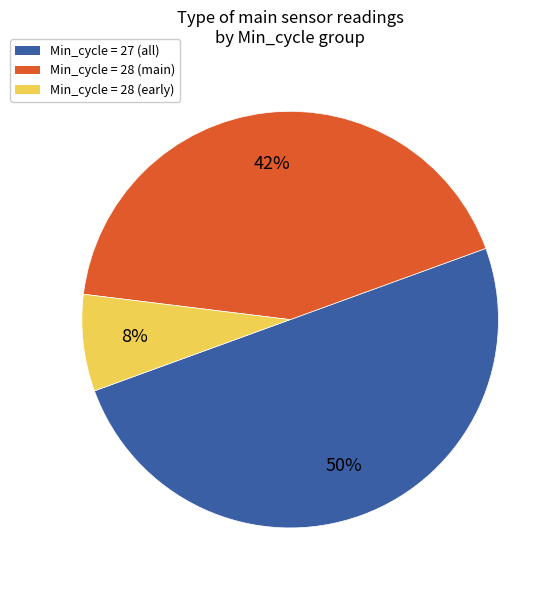

How many slices are in this pie chart?

3